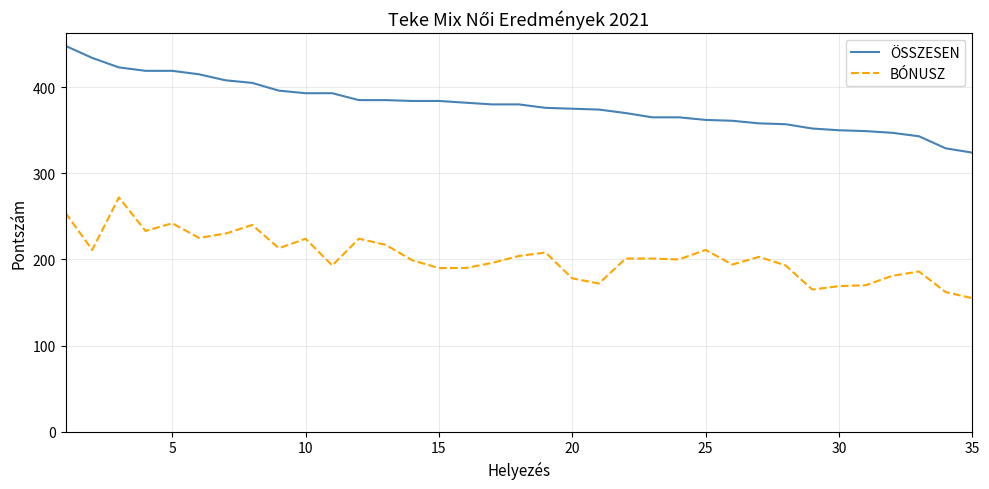

List the series in order of their peak value, lowest first.

BÓNUSZ, ÖSSZESEN